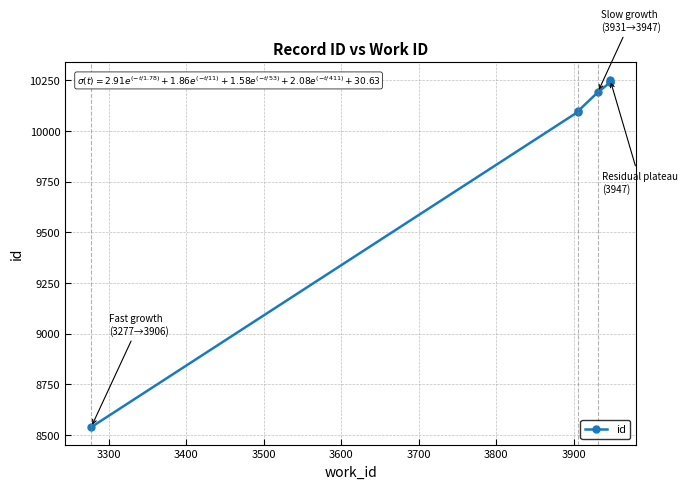

Count the number of data series in this chart.

1